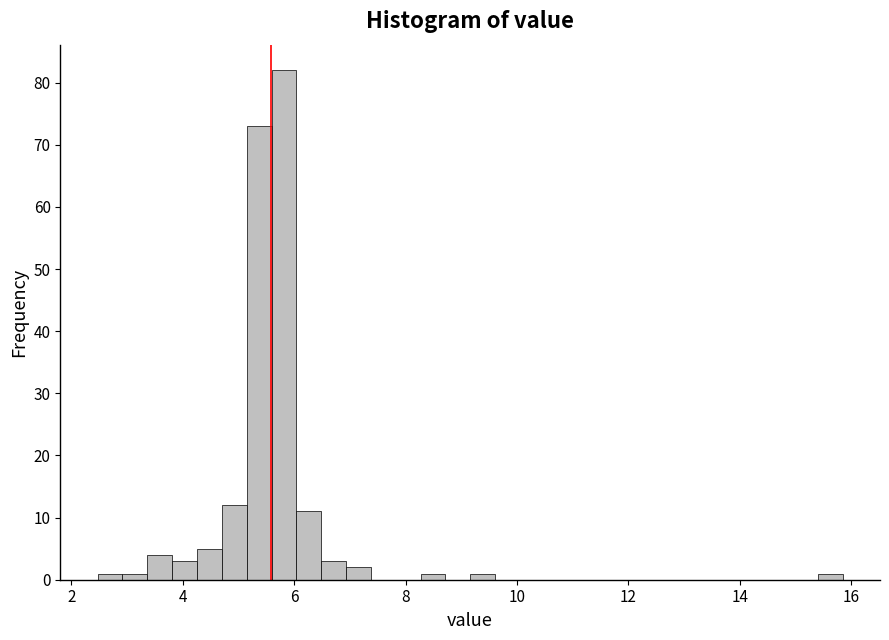

Around what value on the x-axis is the tallest bar? Give the approximate position of its centre, as read against the axis.

5.8